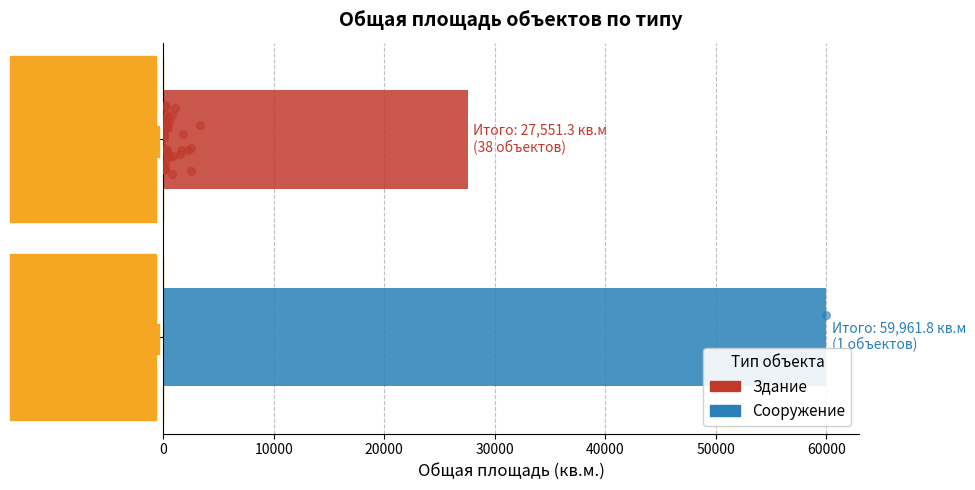

Between 0 and 20, which is larger?

20